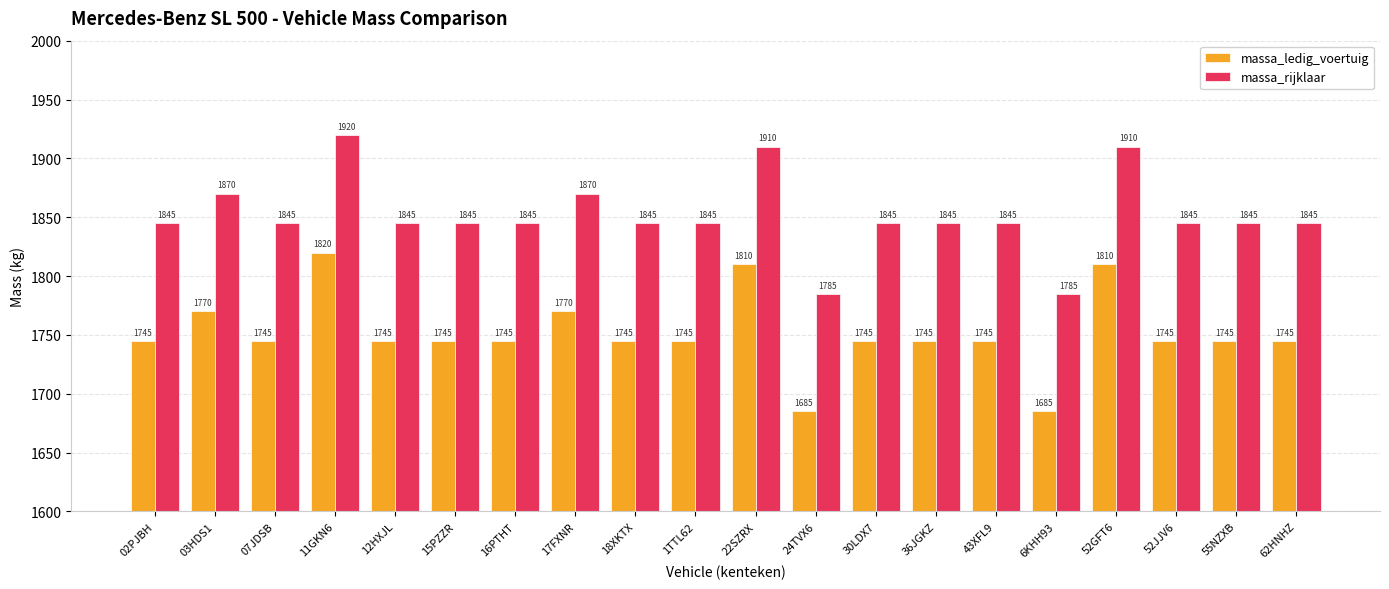

How many bars are there in total?

40